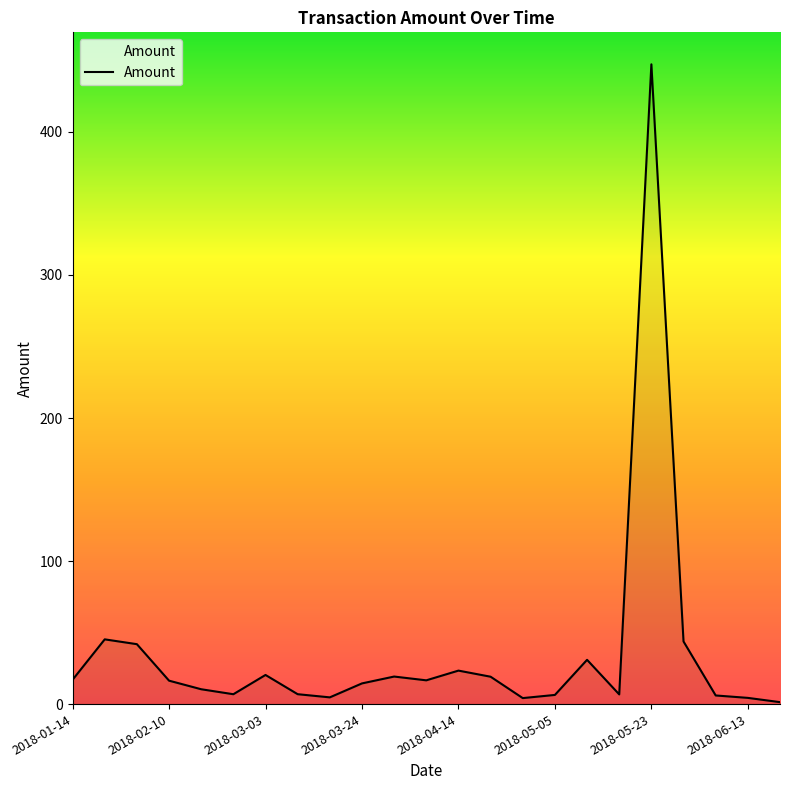

What is the difference between the maximum and minimum values?

445.9